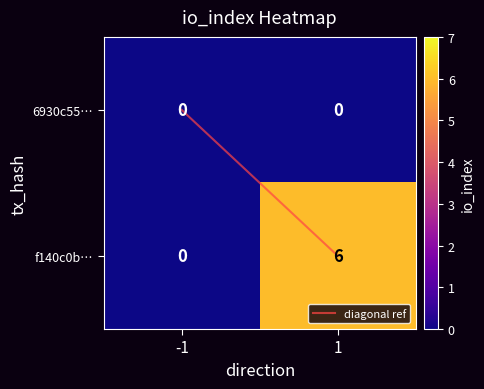

What is the sum of all f140c0b… values?

6